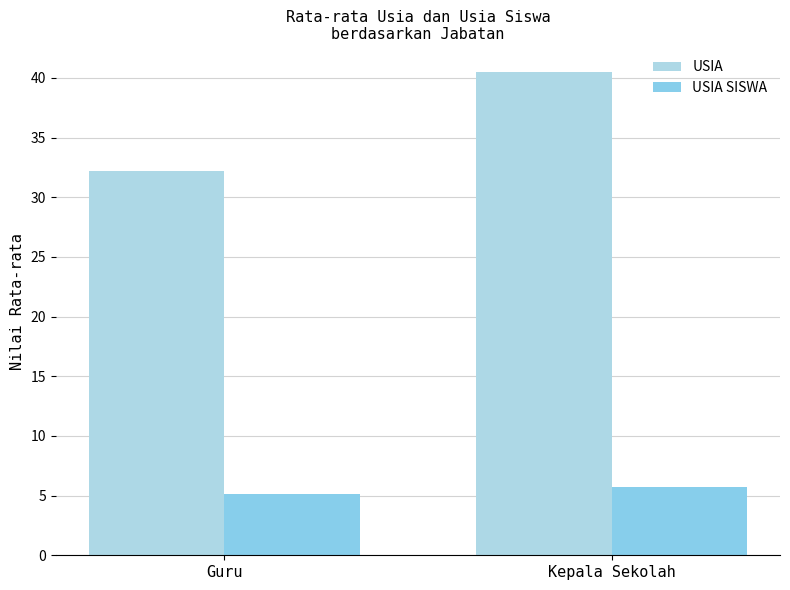

Which series has the largest total across all categories?

USIA